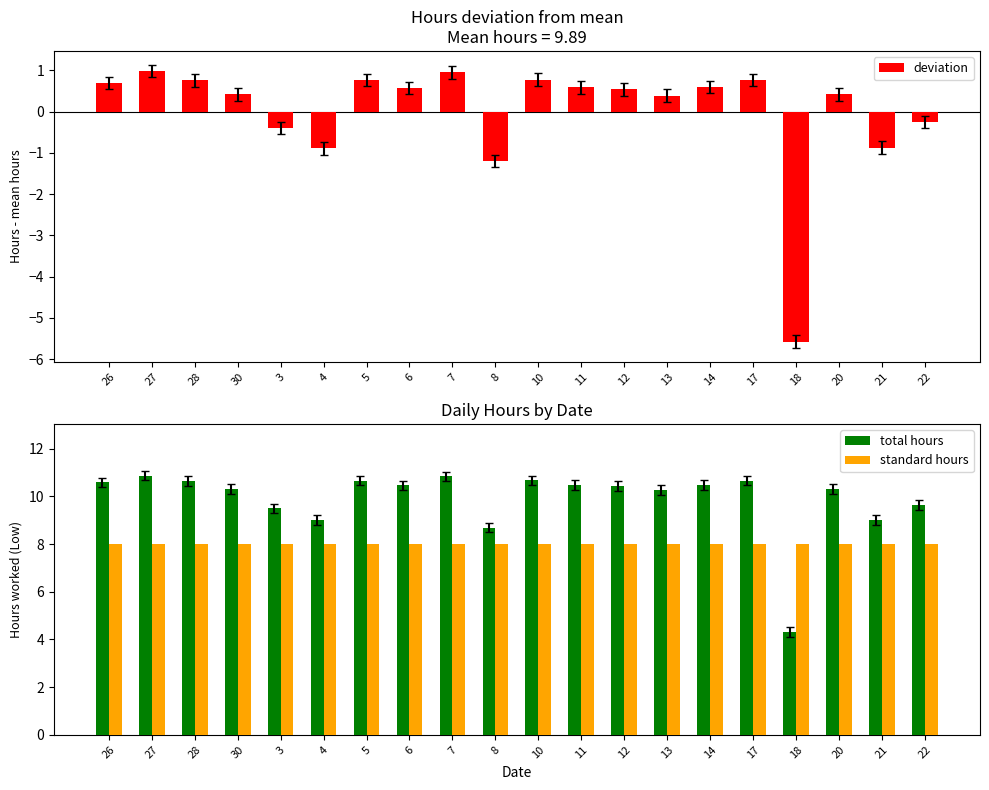

Count the number of data series in this chart.

3